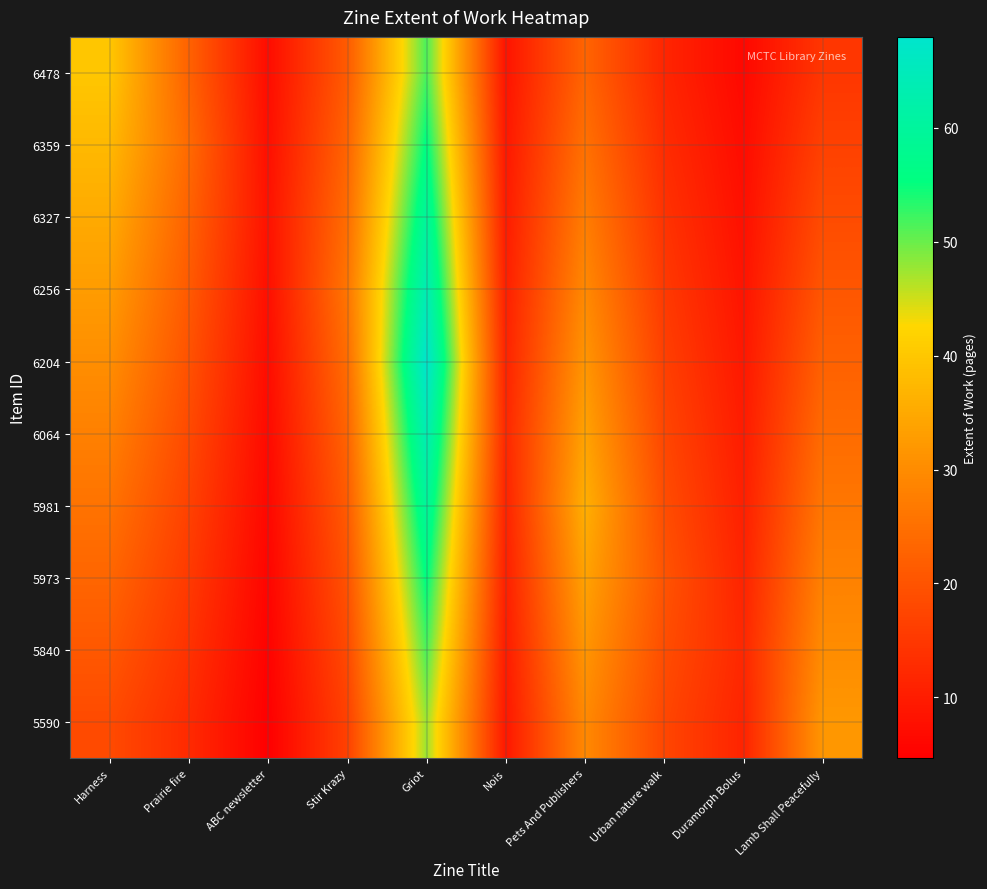

Reading right to left, transcribe all the data shown in this chart.

6478: Lamb Shall Peacefully=14.7	Duramorph Bolus=6.2	Urban nature walk=11.6	Pets And Publishers=23.0	Nois=8.4	Griot=51.7	Stir Krazy=21.3	ABC newsletter=7.0	Prairie fire=22.6	Harness=40.0
6359: Lamb Shall Peacefully=16.6	Duramorph Bolus=7.0	Urban nature walk=12.8	Pets And Publishers=25.2	Nois=9.1	Griot=55.8	Stir Krazy=22.9	ABC newsletter=7.5	Prairie fire=24.0	Harness=37.6
6327: Lamb Shall Peacefully=18.6	Duramorph Bolus=7.7	Urban nature walk=14.0	Pets And Publishers=27.4	Nois=9.8	Griot=59.8	Stir Krazy=24.4	ABC newsletter=8.0	Prairie fire=22.6	Harness=35.2
6256: Lamb Shall Peacefully=20.5	Duramorph Bolus=8.4	Urban nature walk=15.2	Pets And Publishers=29.5	Nois=10.6	Griot=63.9	Stir Krazy=26.0	ABC newsletter=7.5	Prairie fire=21.1	Harness=32.8
6204: Lamb Shall Peacefully=22.4	Duramorph Bolus=9.1	Urban nature walk=16.4	Pets And Publishers=31.7	Nois=11.3	Griot=68.0	Stir Krazy=24.4	ABC newsletter=7.0	Prairie fire=19.7	Harness=30.4
6064: Lamb Shall Peacefully=24.3	Duramorph Bolus=9.8	Urban nature walk=17.6	Pets And Publishers=33.8	Nois=12.0	Griot=63.9	Stir Krazy=22.9	ABC newsletter=6.6	Prairie fire=18.2	Harness=28.0
5981: Lamb Shall Peacefully=26.2	Duramorph Bolus=10.6	Urban nature walk=18.8	Pets And Publishers=36.0	Nois=11.3	Griot=59.8	Stir Krazy=21.3	ABC newsletter=6.1	Prairie fire=16.8	Harness=25.6
5973: Lamb Shall Peacefully=28.2	Duramorph Bolus=11.3	Urban nature walk=20.0	Pets And Publishers=33.8	Nois=10.6	Griot=55.8	Stir Krazy=19.8	ABC newsletter=5.6	Prairie fire=15.4	Harness=23.2
5840: Lamb Shall Peacefully=30.1	Duramorph Bolus=12.0	Urban nature walk=18.8	Pets And Publishers=31.7	Nois=9.8	Griot=51.7	Stir Krazy=18.2	ABC newsletter=5.1	Prairie fire=13.9	Harness=20.8
5590: Lamb Shall Peacefully=32.0	Duramorph Bolus=11.3	Urban nature walk=17.6	Pets And Publishers=29.5	Nois=9.1	Griot=47.6	Stir Krazy=16.6	ABC newsletter=4.6	Prairie fire=12.5	Harness=18.4